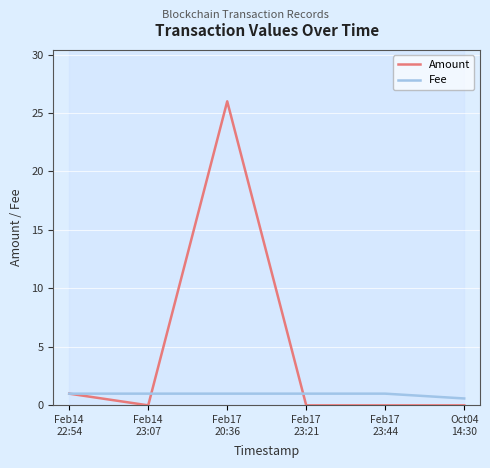

Which has a higher value, Feb17
20:36 or Oct04
14:30?

Feb17
20:36